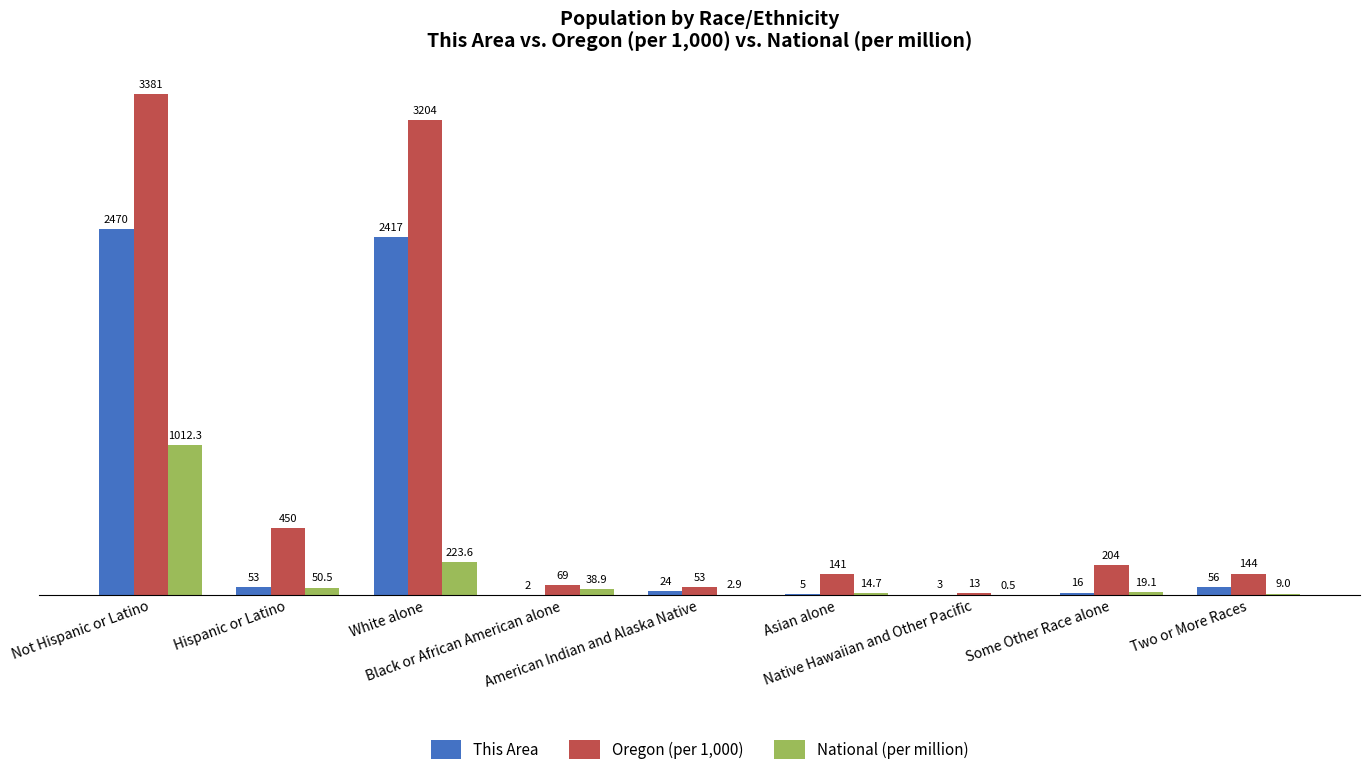

How many distinct data groups are displayed?

3